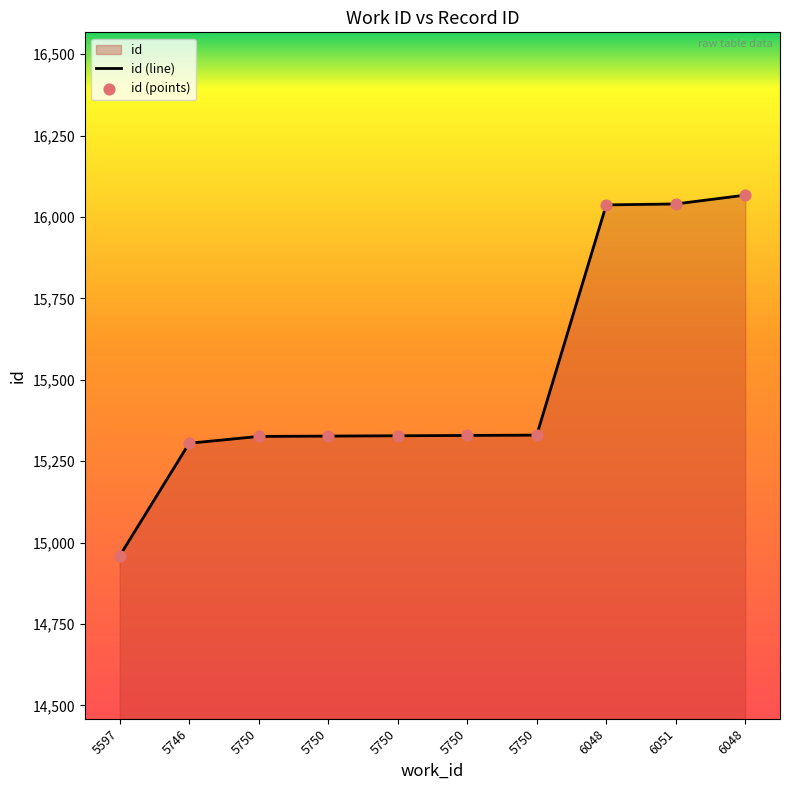

At how many categories does at least one series exceed 15625?

3